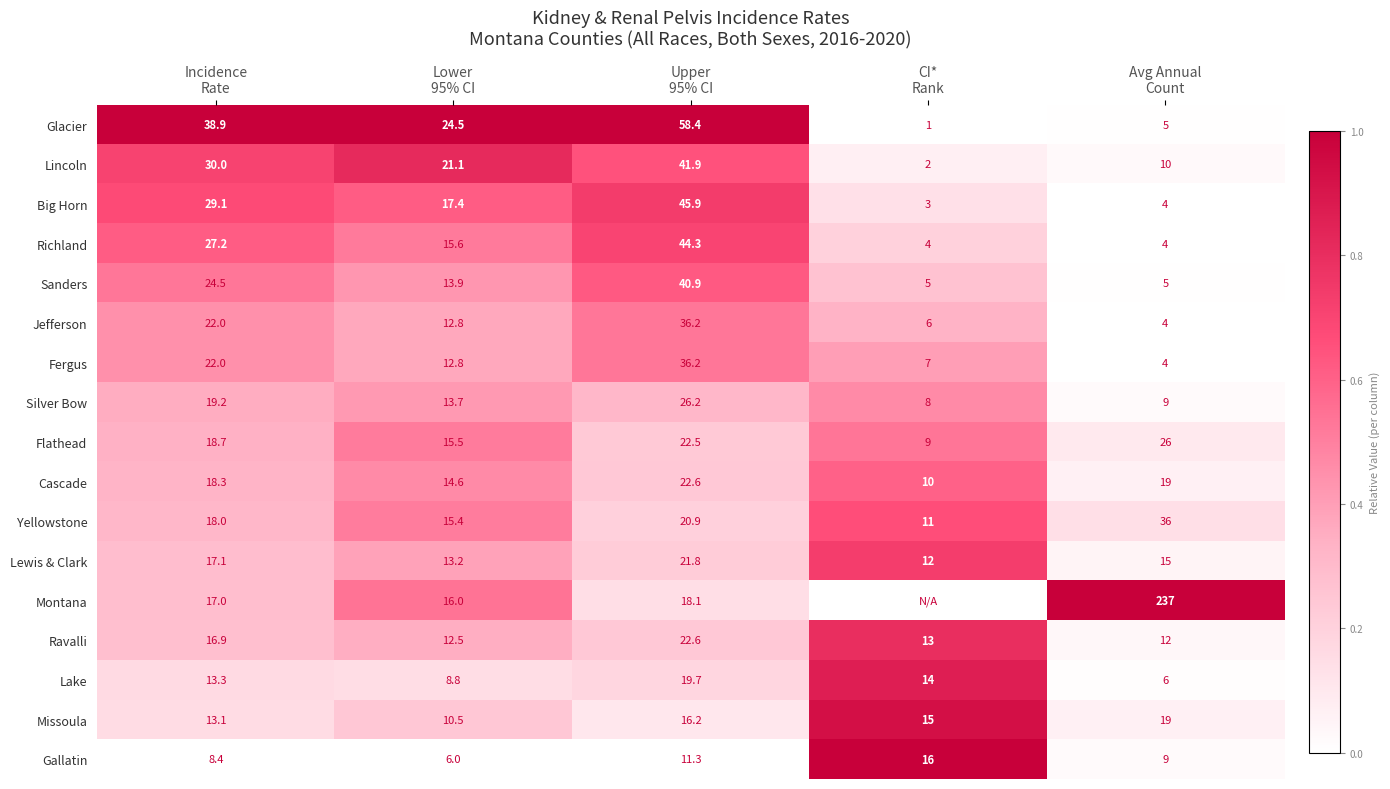

What is the greatest value displayed?

1.0